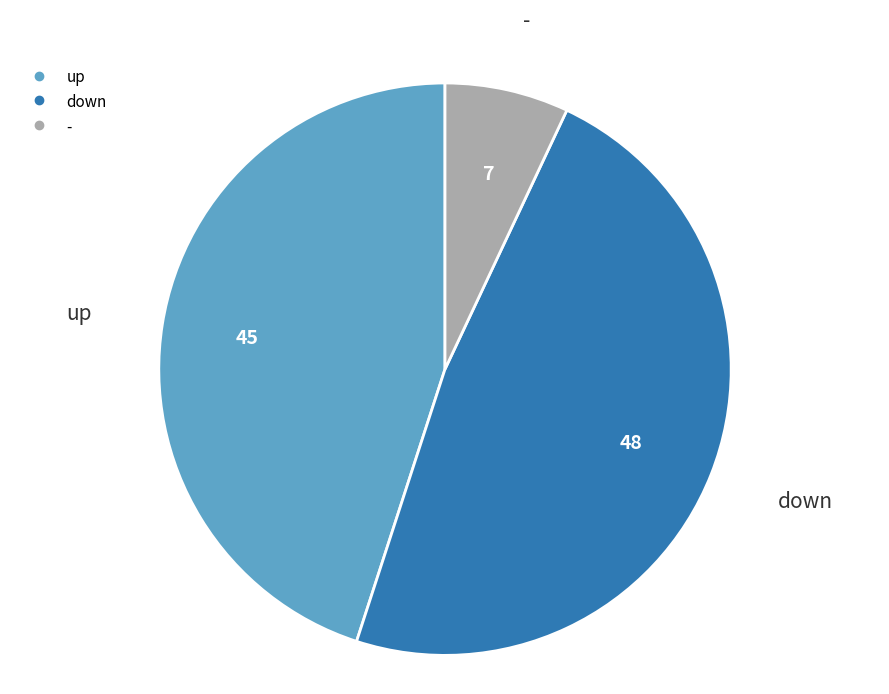

Which has a higher value, up or -?

up